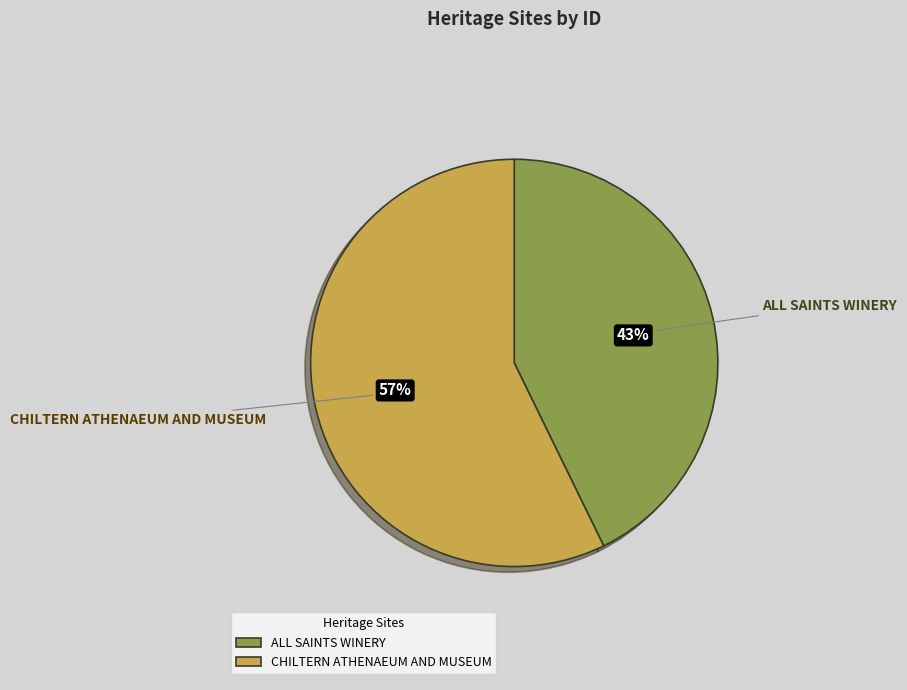

Rank the categories by value from lowest to highest.

ALL SAINTS WINERY, CHILTERN ATHENAEUM AND MUSEUM